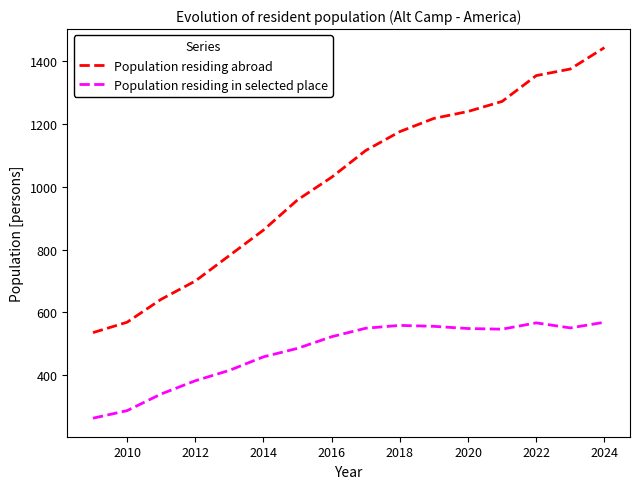

What is the difference between the maximum and minimum values in the Population residing in selected place series?

305